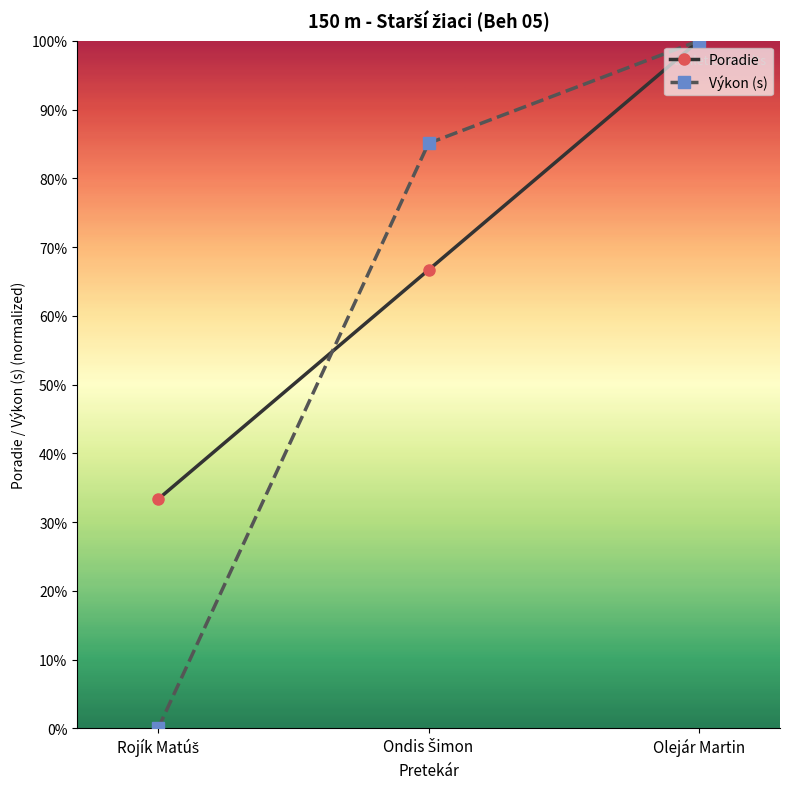

At Rojík Matúš, list the series in order from largest to smallest.

Poradie, Výkon (s)